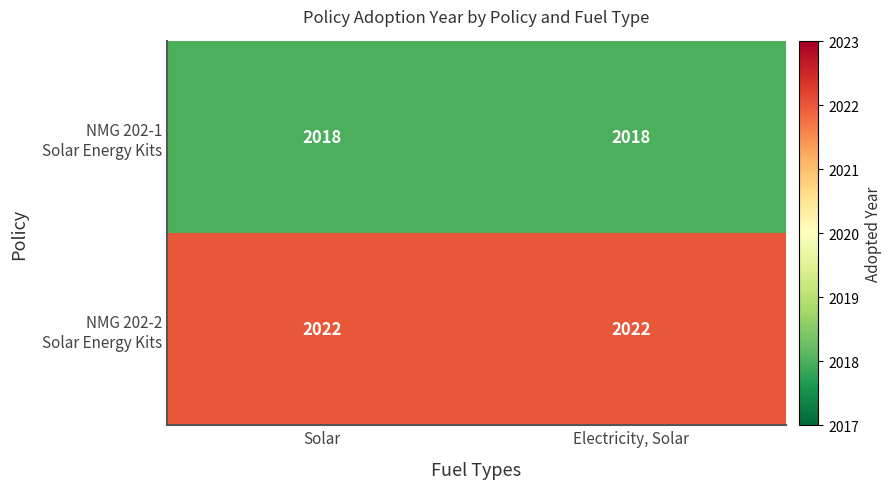

What is the total value across all series at Electricity, Solar?

4040